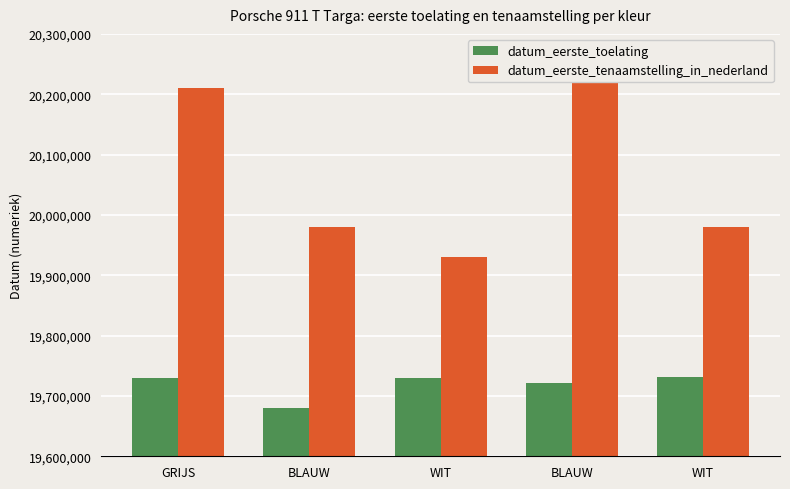

Between GRIJS and BLAUW, which series saw the biggest shift?

datum_eerste_tenaamstelling_in_nederland